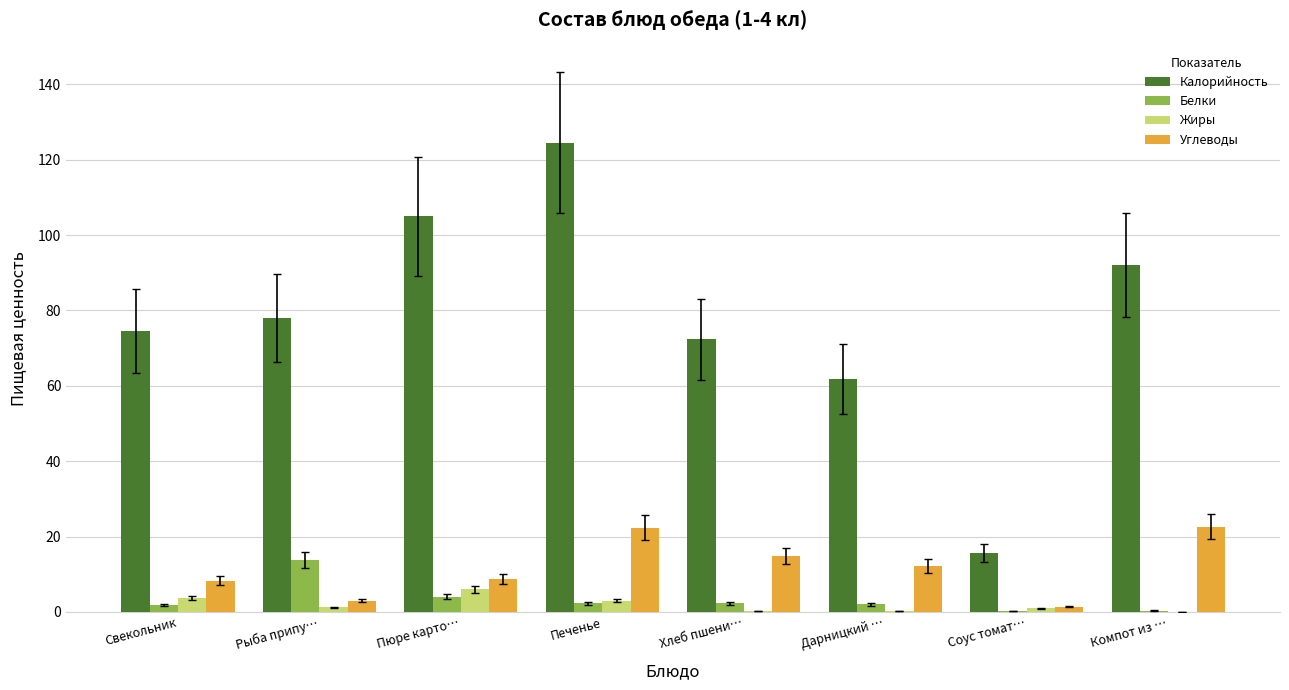

How many distinct data groups are displayed?

4